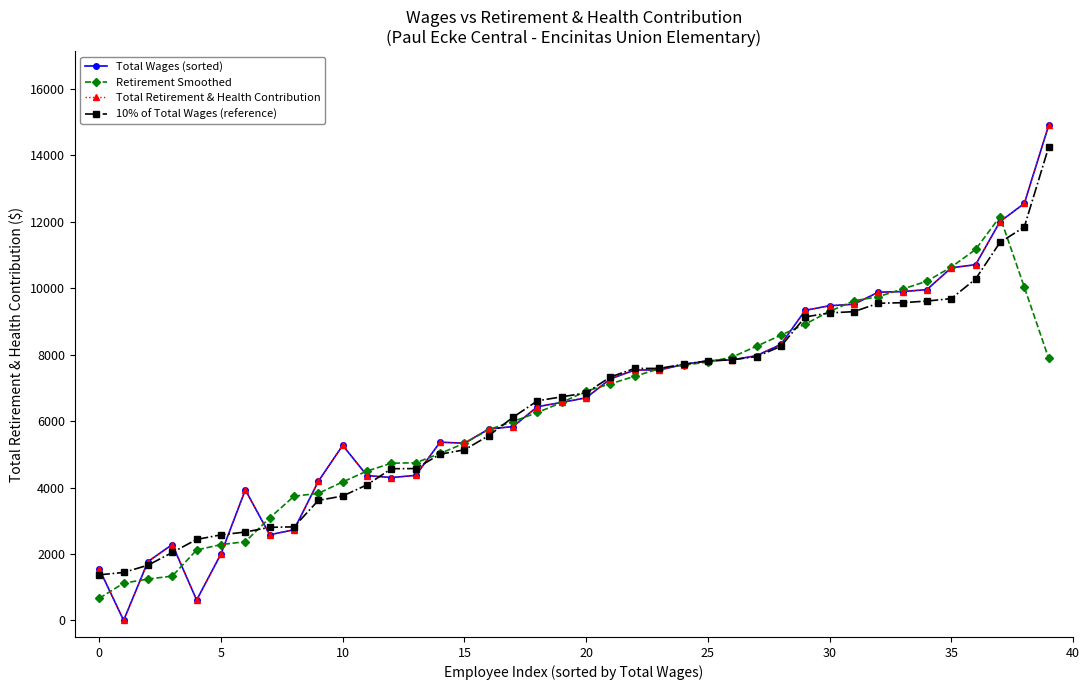

Is this an area chart (filled region under the line)?

No